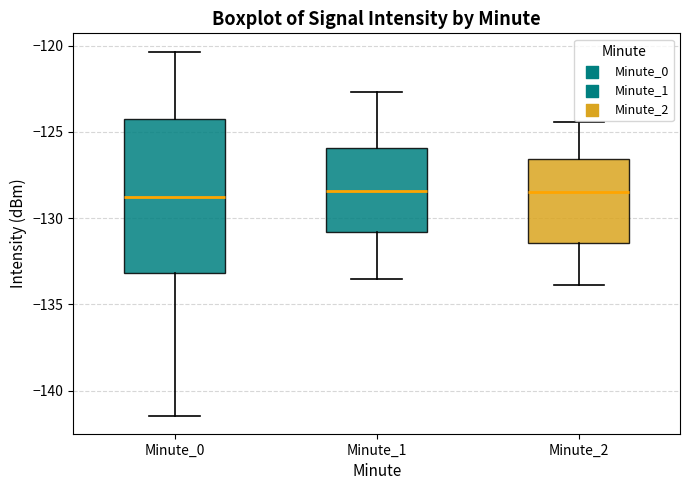

Reading left to right, transcribe this box plot: for each box, give where its median line is, the range the box spans, and where its two whiskers end, as read against the y-axis. The values are not printed on the chart, so give them approximately, as read against the axis.

Minute_0: median -129.0, box -133.0 to -124.0, whiskers -141.5 to -120.5
Minute_1: median -128.5, box -131.0 to -126.0, whiskers -133.5 to -122.5
Minute_2: median -128.5, box -131.5 to -126.5, whiskers -134.0 to -124.5